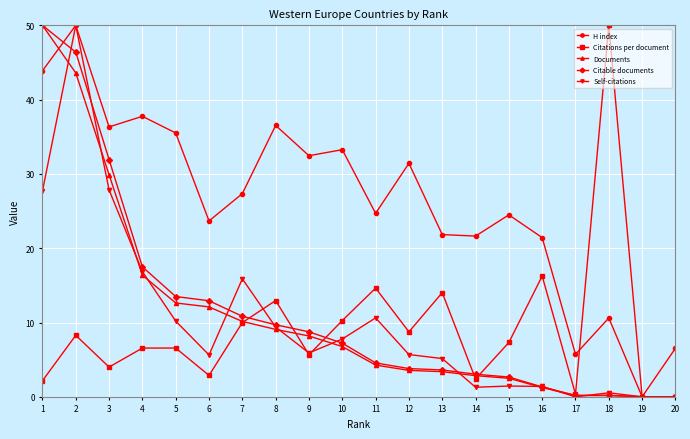

Count the number of data series in this chart.

5